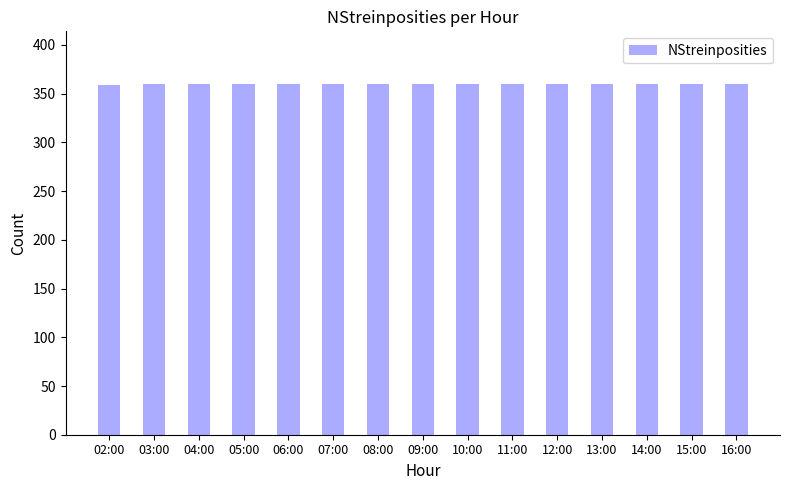

What is the value of the 1st bar from the left?

359